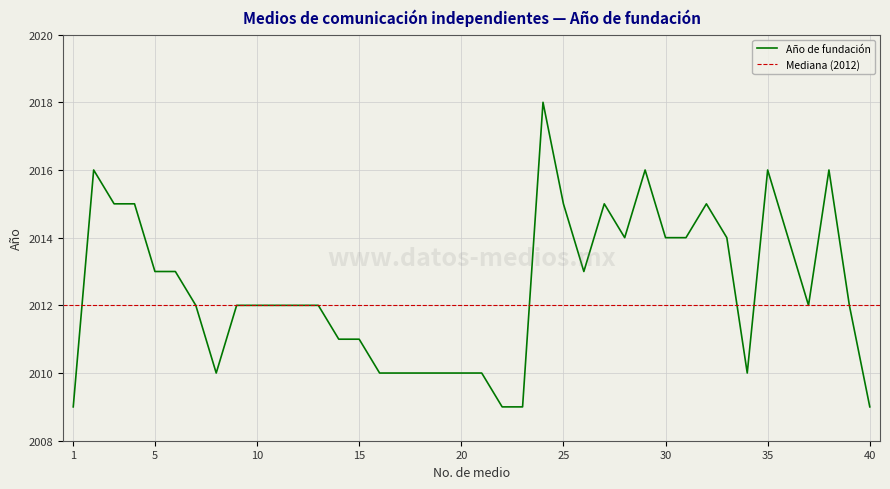

What is the smallest value displayed?

2009